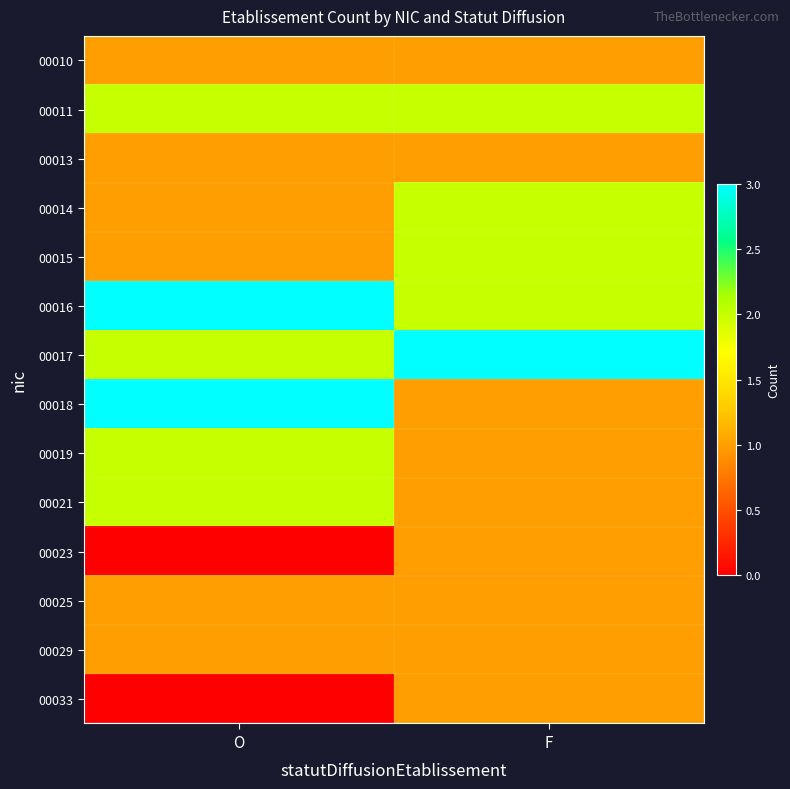

How many series are shown in this chart?

14